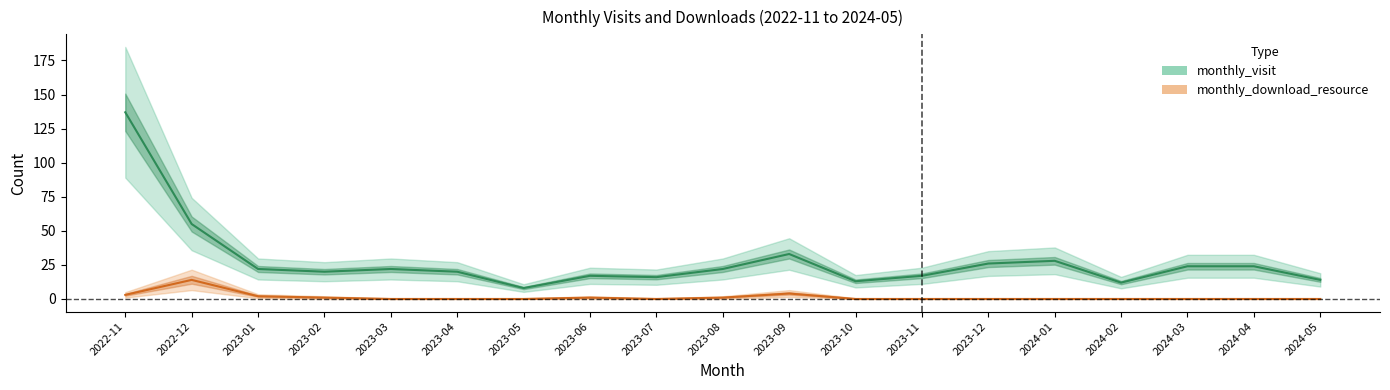

What is the spread (max minus min) of values at 2024-01?

28